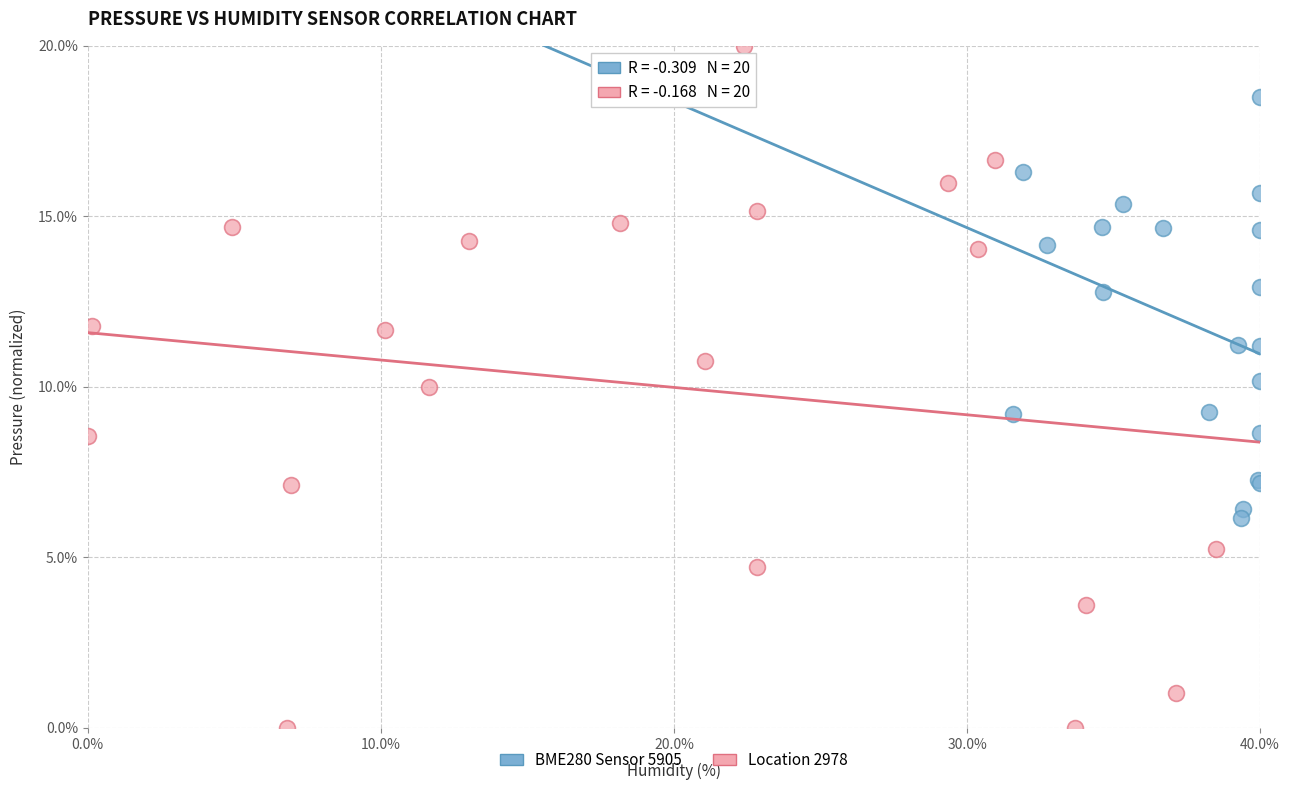

Which series has the largest Y range (max minus min)?

Location 2978